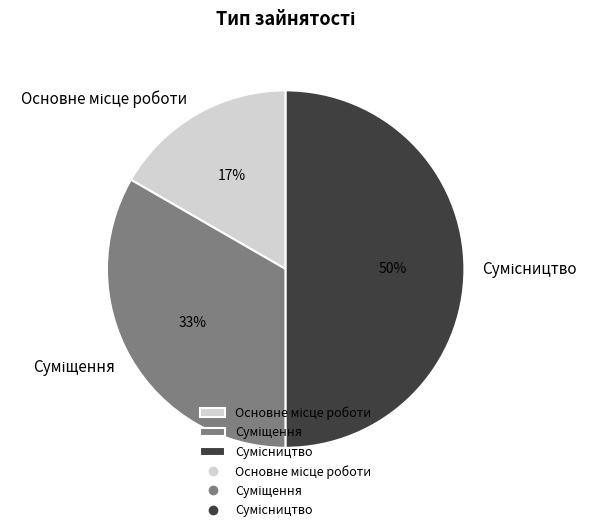

To the nearest percent, what is the difference between the largest and smallest slice percentages?

33%